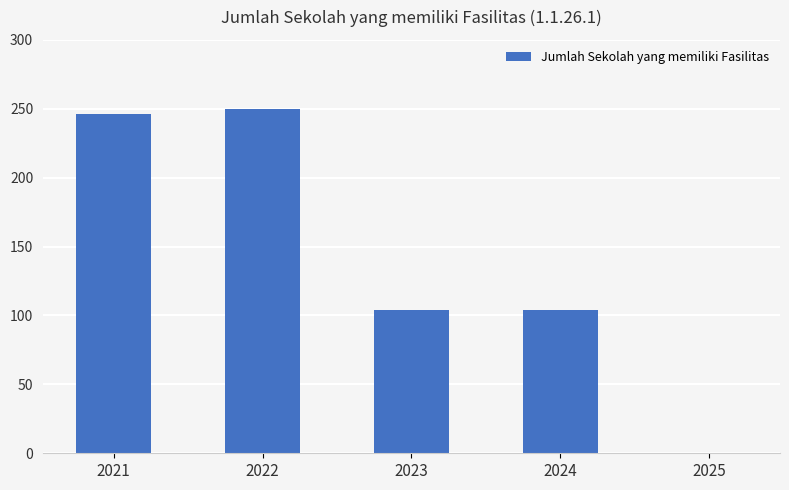

True or false: the data shows 246 at 2021.

True